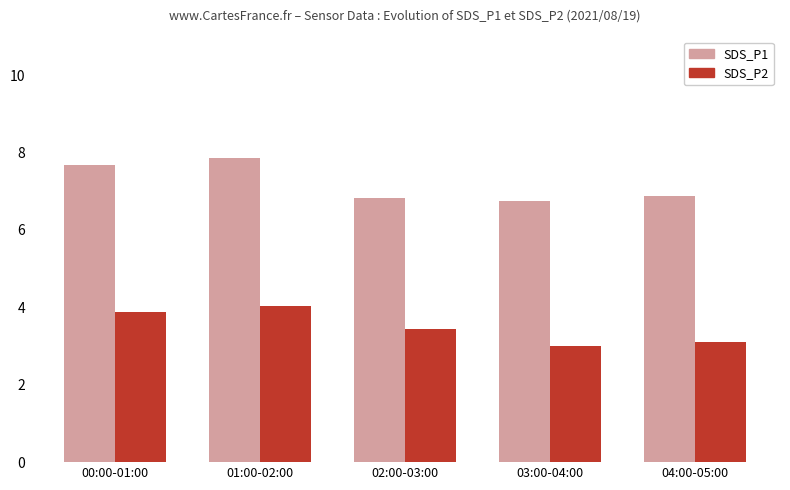

The value of SDS_P2 at 00:00-01:00 is 5.2. True or false?

False